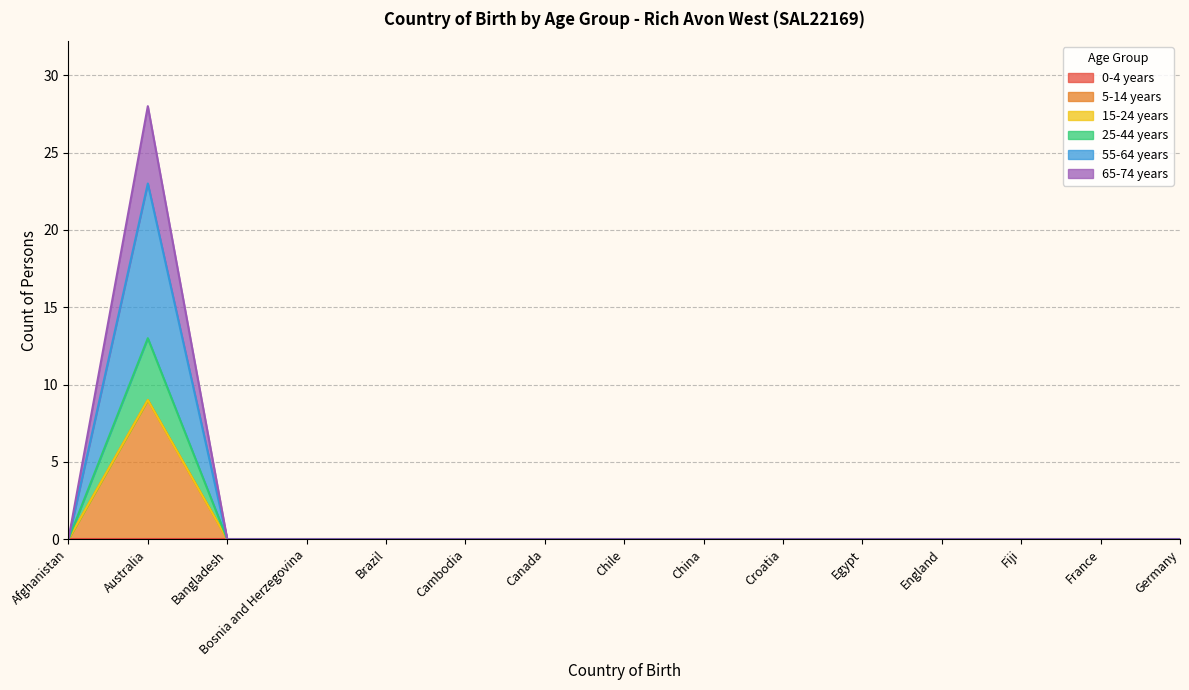

Does the chart have visible grid lines?

Yes